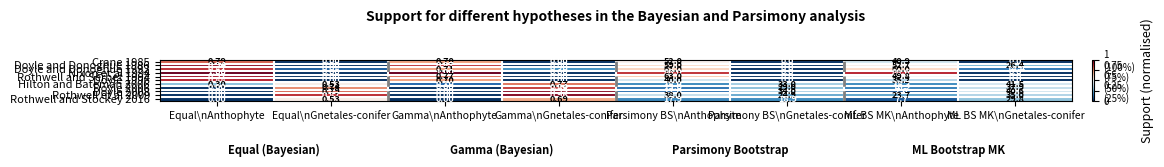

Which category has the highest value in the Doyle and Donoghue 1986 series?

Parsimony BS\nAnthophyte